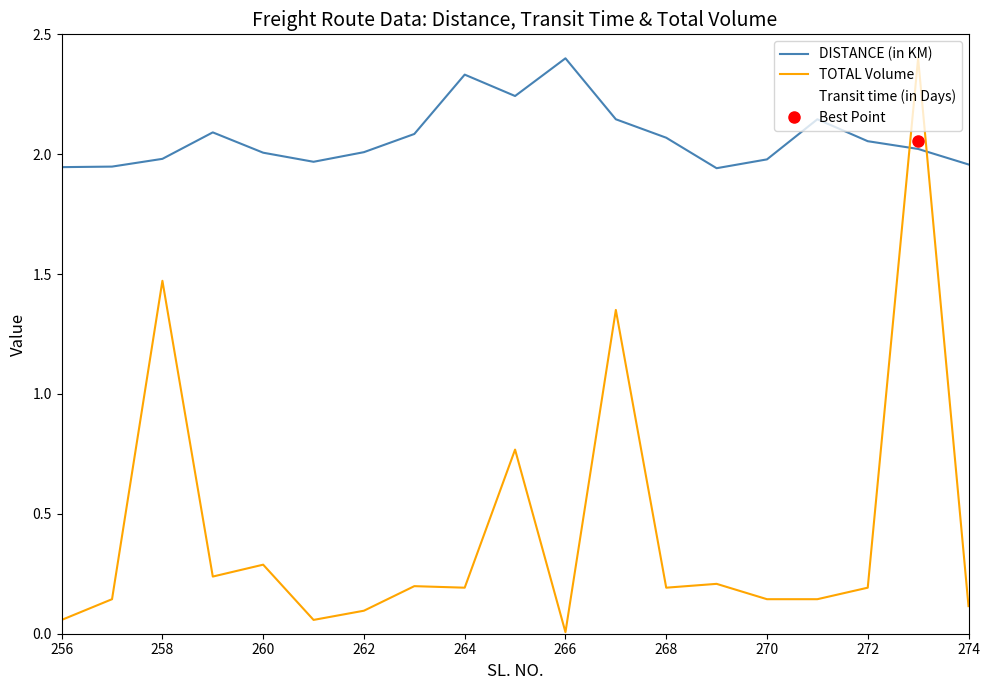

Count the number of categories in the chart.

19